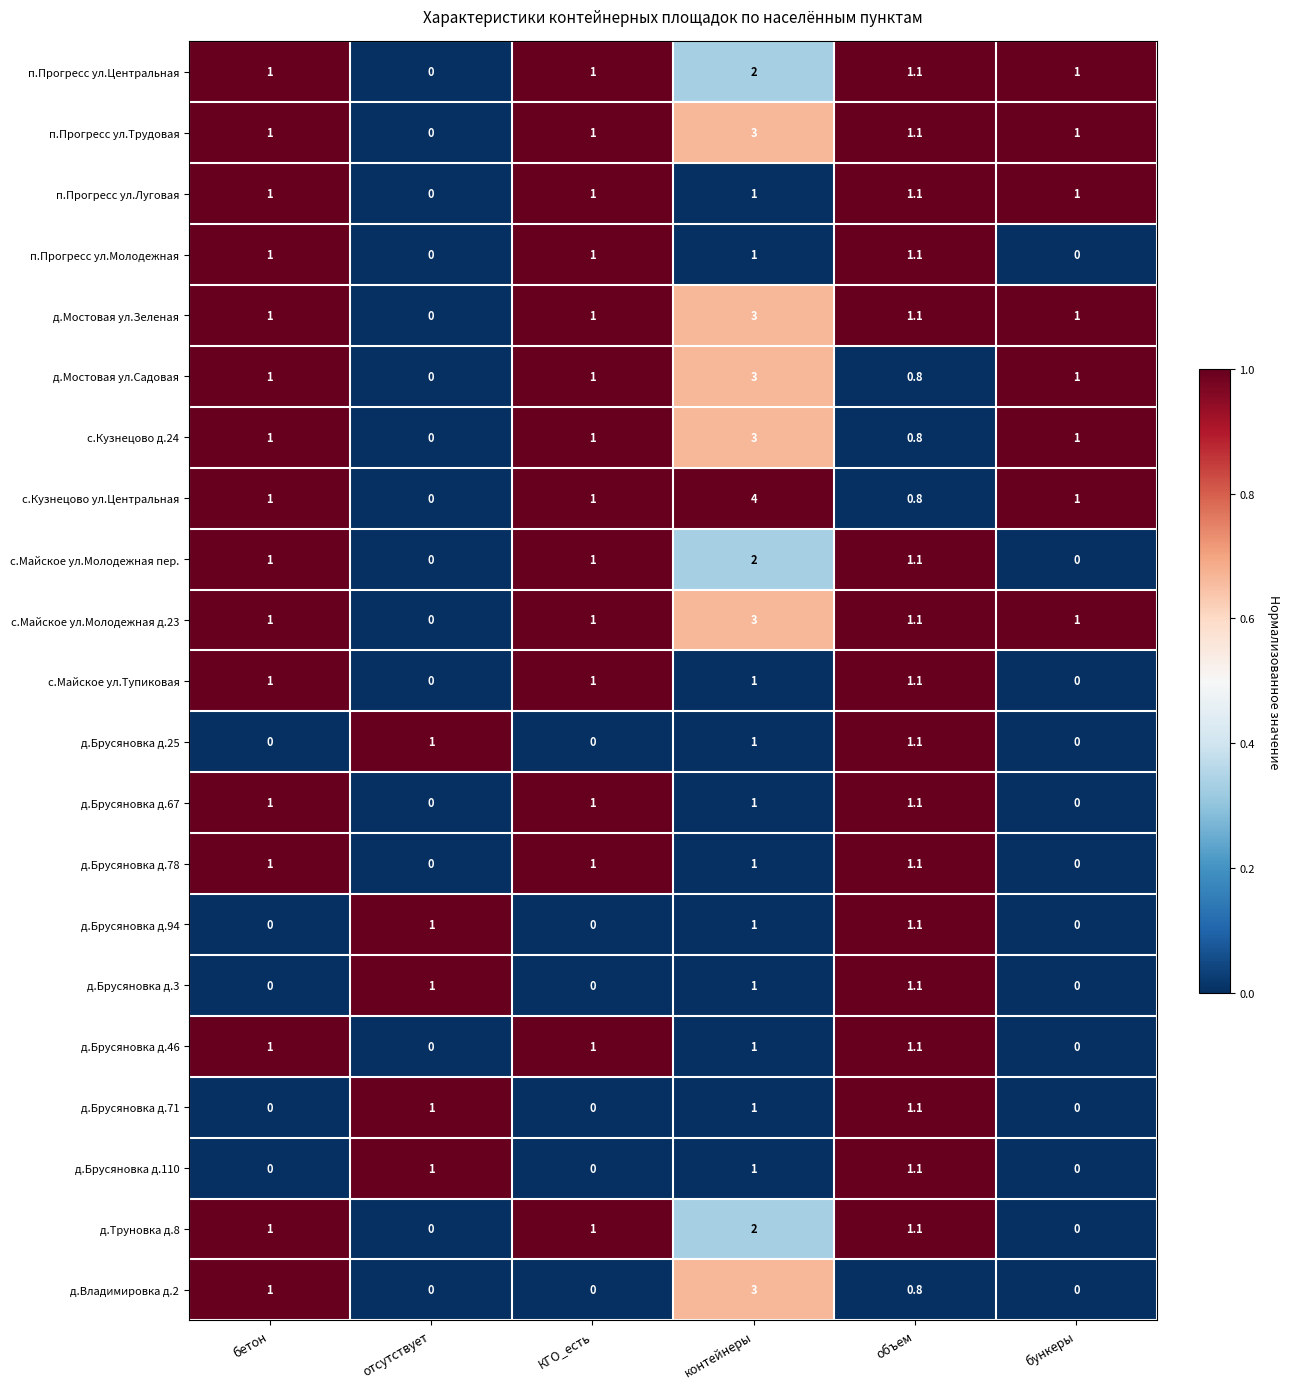

Which series has the largest total across all categories?

с.Кузнецово ул.Центральная